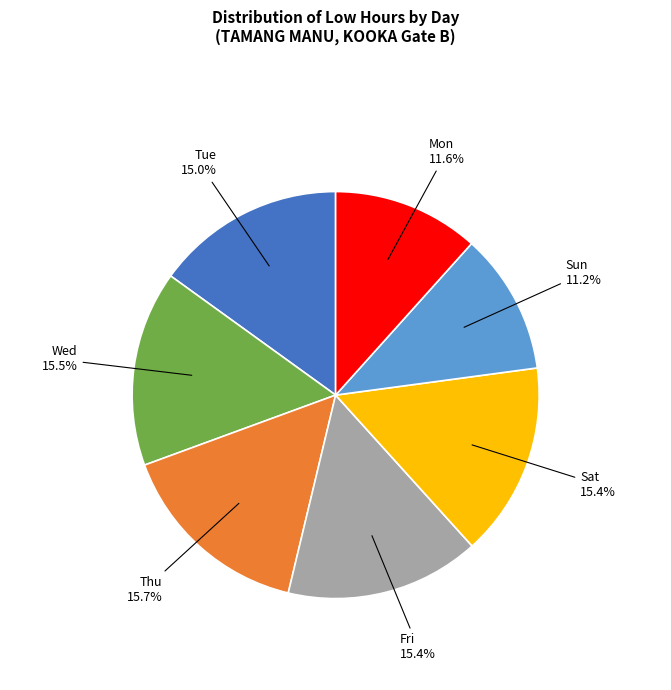

Does any single category account for the majority?

No